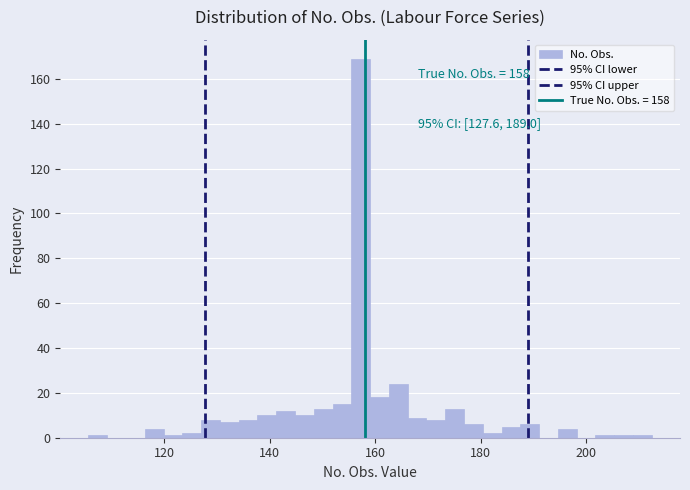

Around what value on the x-axis is the tallest bar? Give the approximate position of its centre, as read against the axis.

158